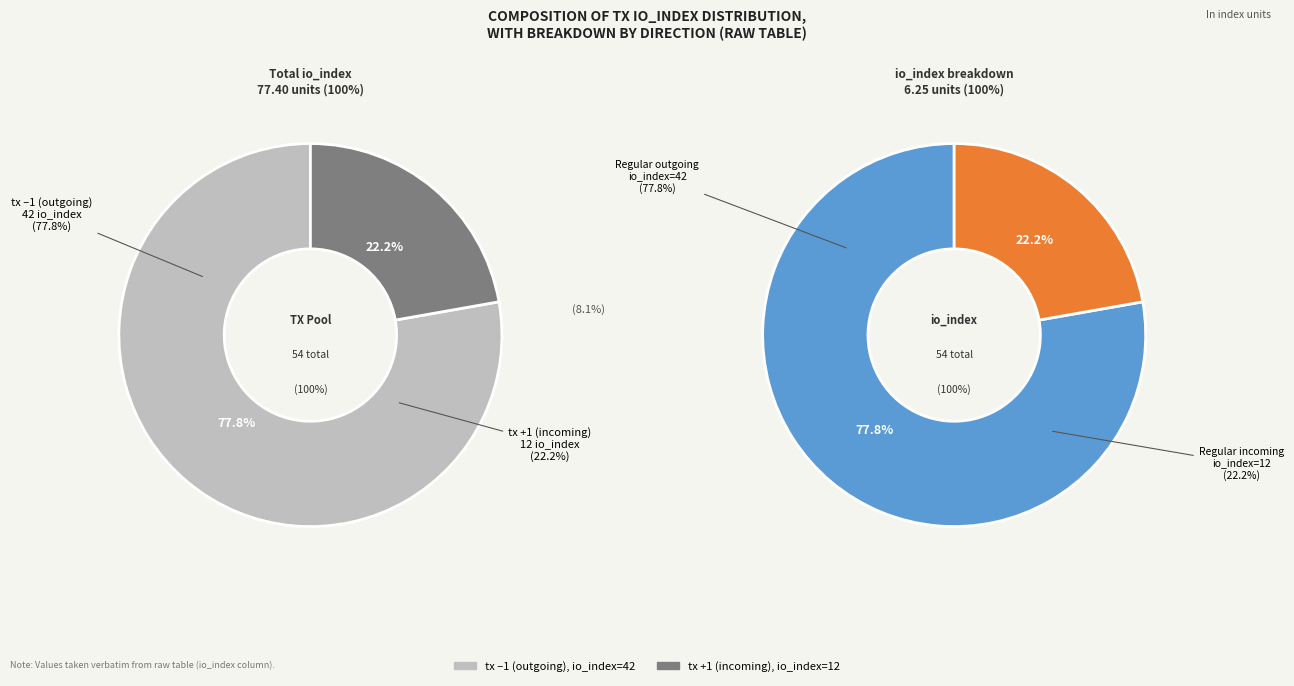

Count the number of slices in the pie.

2